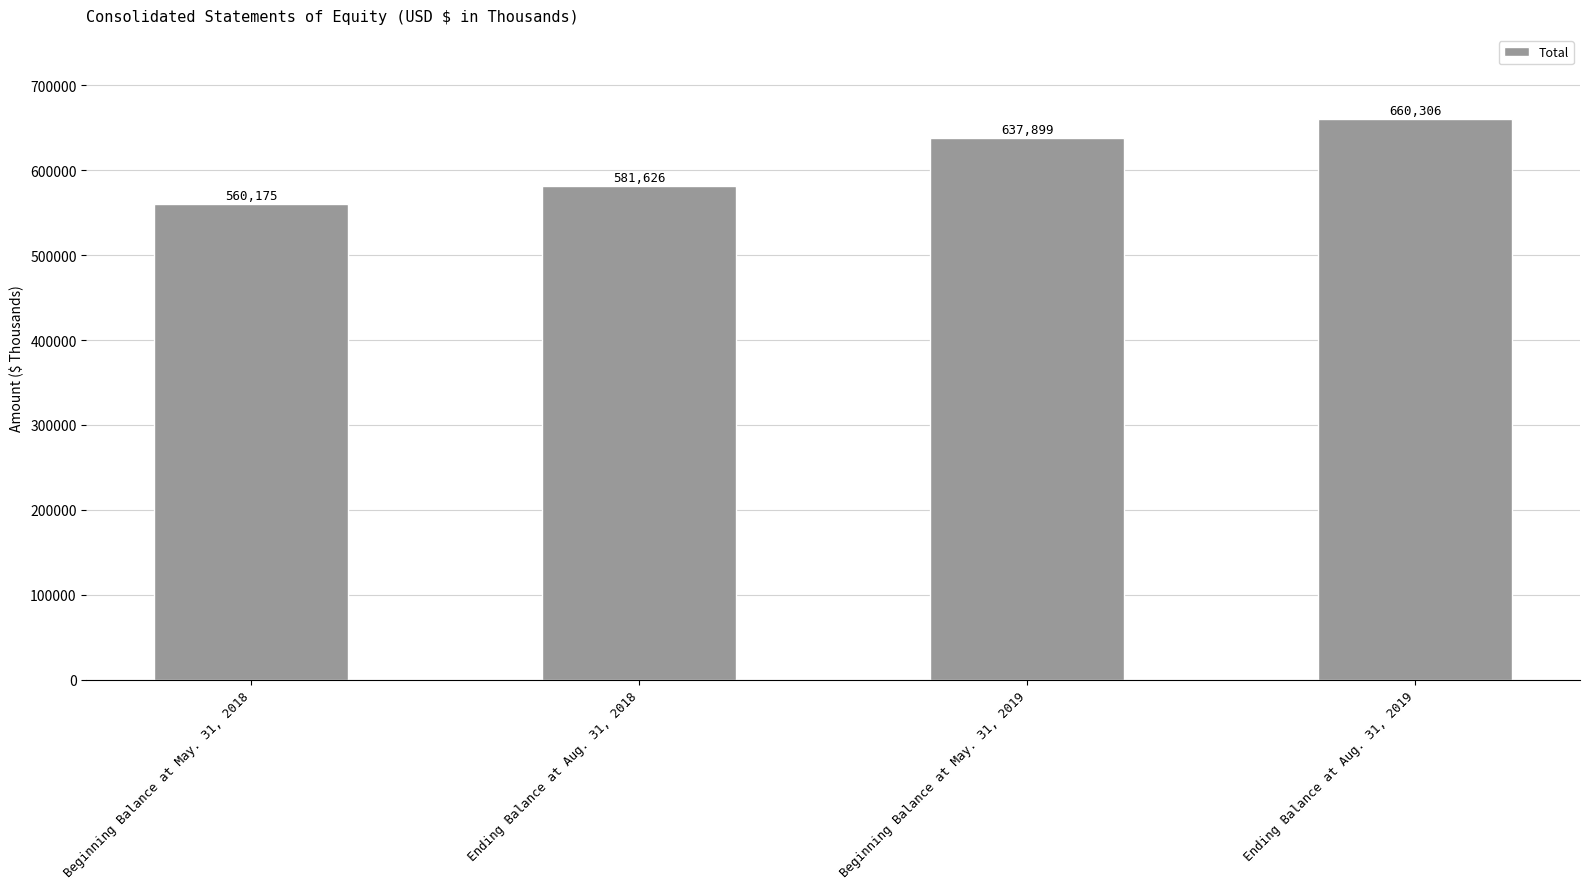

Reading left to right, extract all data points from this chart.

560175	581626	637899	660306